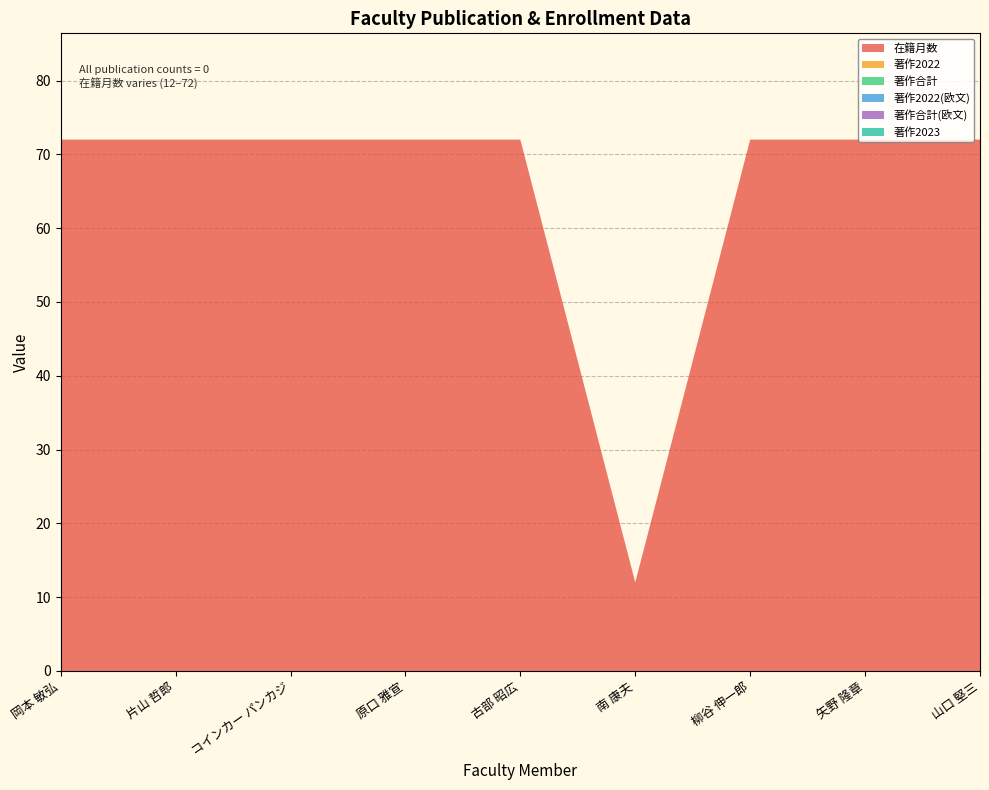

Reading left to right, extract all data points from this chart.

在籍月数: 岡本 敏弘=72	片山 哲郎=72	コインカー パンカジ=72	原口 雅宣=72	古部 昭広=72	南 康夫=12	柳谷 伸一郎=72	矢野 隆章=72	山口 堅三=72
著作2022: 岡本 敏弘=0	片山 哲郎=0	コインカー パンカジ=0	原口 雅宣=0	古部 昭広=0	南 康夫=0	柳谷 伸一郎=0	矢野 隆章=0	山口 堅三=0
著作合計: 岡本 敏弘=0	片山 哲郎=0	コインカー パンカジ=0	原口 雅宣=0	古部 昭広=0	南 康夫=0	柳谷 伸一郎=0	矢野 隆章=0	山口 堅三=0
著作2022(欧文): 岡本 敏弘=0	片山 哲郎=0	コインカー パンカジ=0	原口 雅宣=0	古部 昭広=0	南 康夫=0	柳谷 伸一郎=0	矢野 隆章=0	山口 堅三=0
著作合計(欧文): 岡本 敏弘=0	片山 哲郎=0	コインカー パンカジ=0	原口 雅宣=0	古部 昭広=0	南 康夫=0	柳谷 伸一郎=0	矢野 隆章=0	山口 堅三=0
著作2023: 岡本 敏弘=0	片山 哲郎=0	コインカー パンカジ=0	原口 雅宣=0	古部 昭広=0	南 康夫=0	柳谷 伸一郎=0	矢野 隆章=0	山口 堅三=0